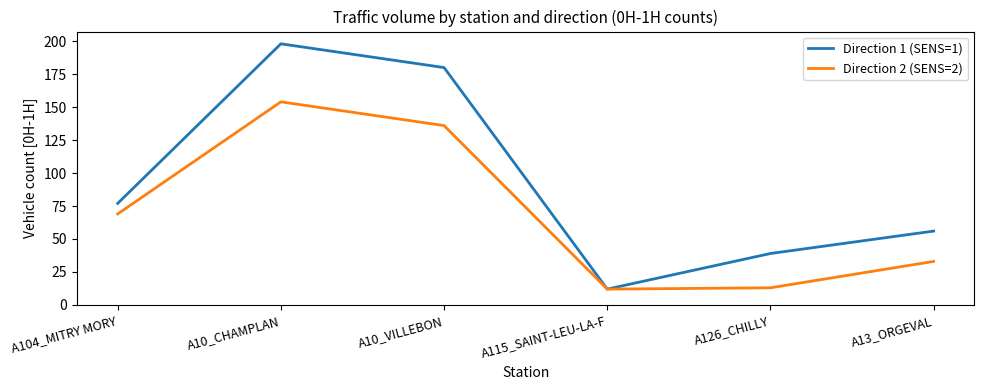

How many interior local valleys does the Direction 1 (SENS=1) series have?

1